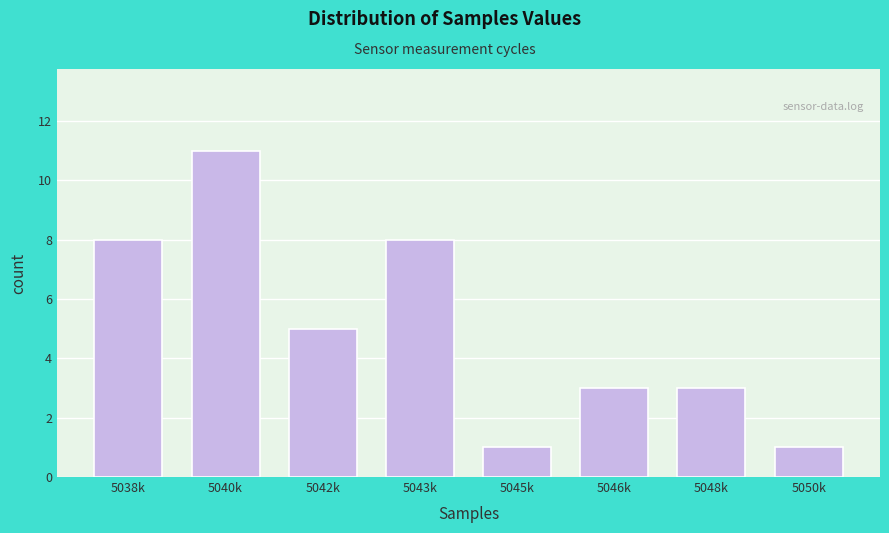

Reading left to right, transcribe all the data shown in this chart.

5038k=8	5040k=11	5042k=5	5043k=8	5045k=1	5046k=3	5048k=3	5050k=1